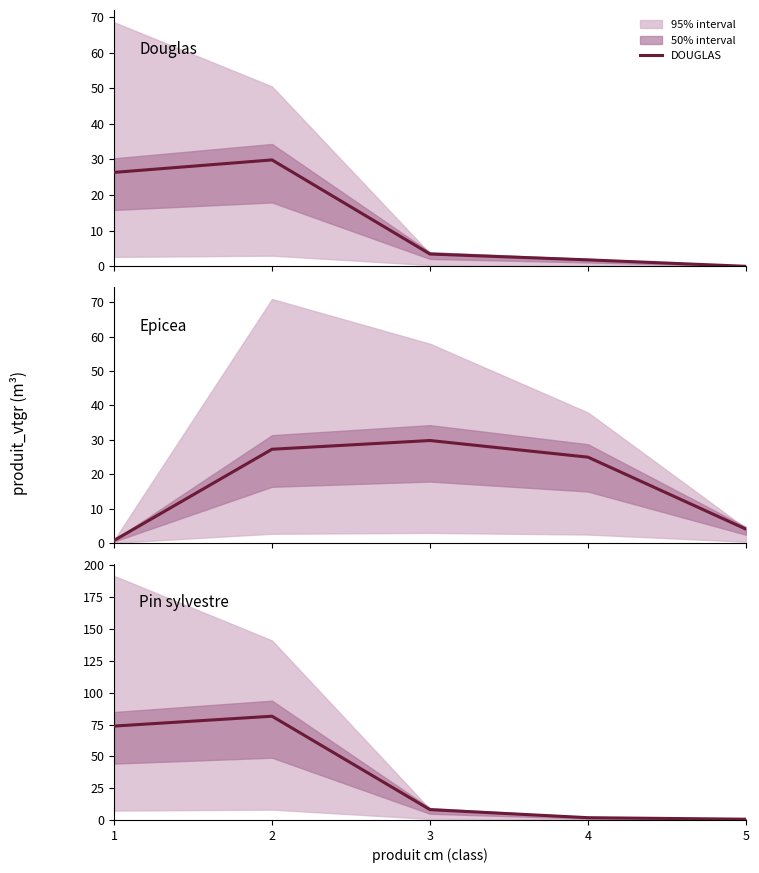

What is the difference between the highest and lowest values at 1?

73.0